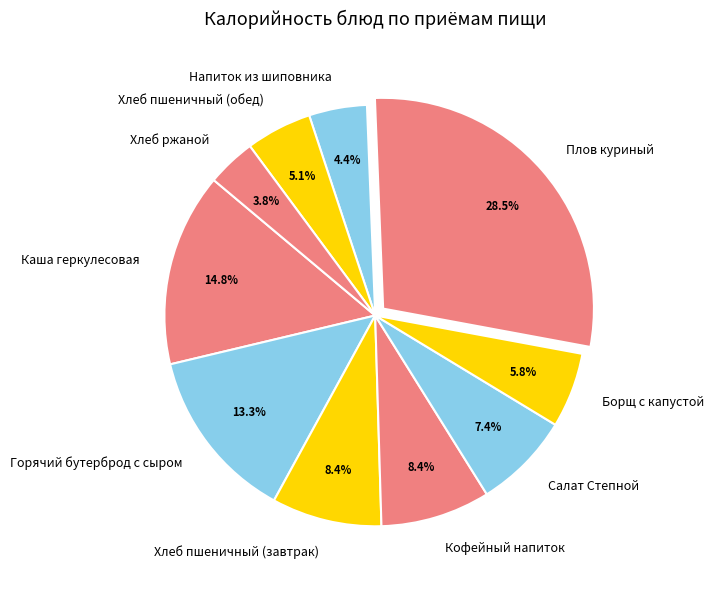

To the nearest percent, what percentage of the pie is Каша геркулесовая?

15%